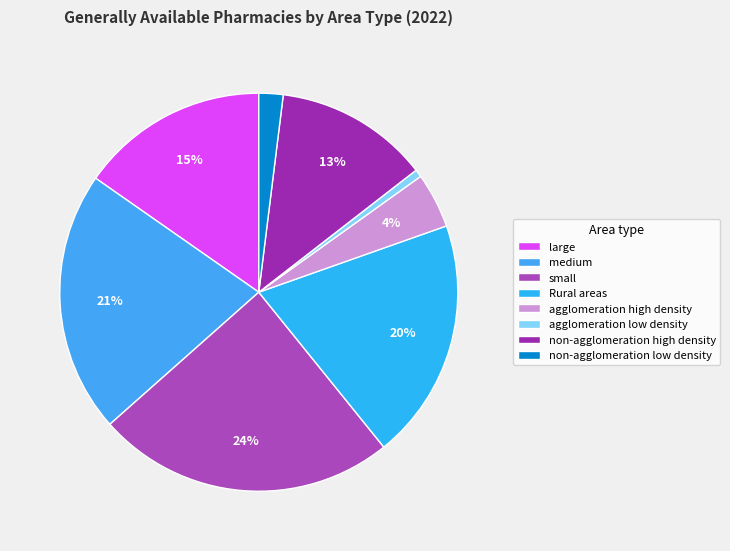

To the nearest percent, what percentage of the pie is non-agglomeration low density?

2%